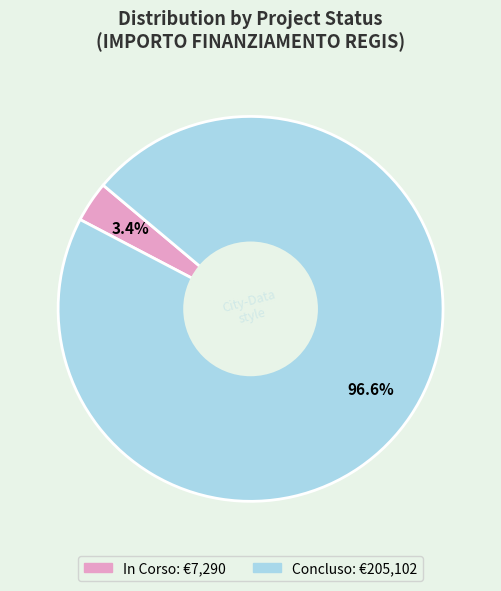

To the nearest percent, what is the difference between the largest and smallest slice percentages?

93%